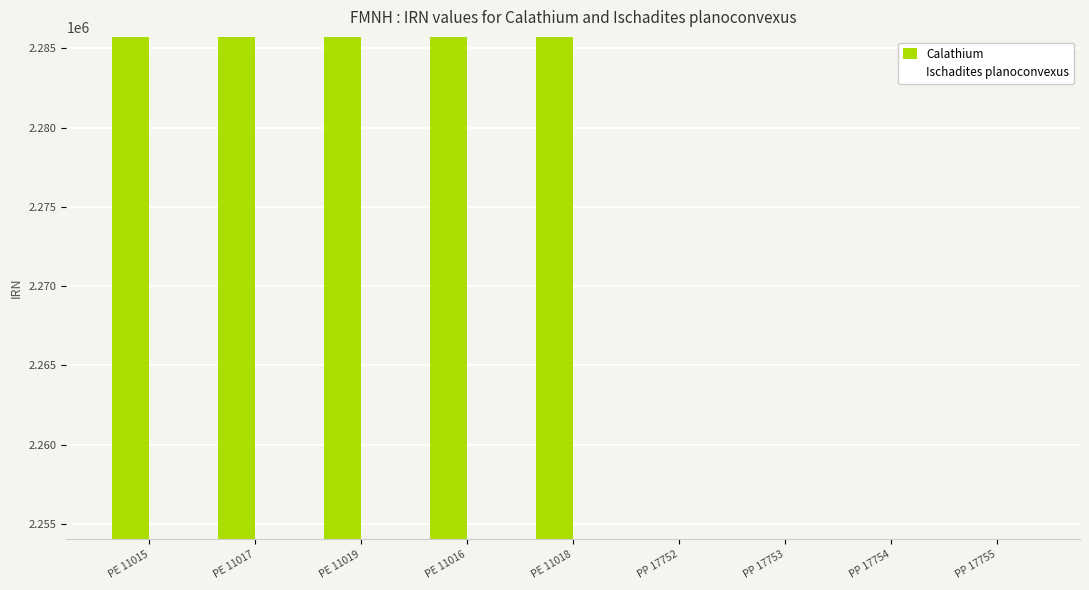

Reading left to right, list all the values displayed in this chart.

Calathium: 2285713	2285717	2285721	2285715	2285719	0	0	0	0
Ischadites planoconvexus: 0	0	0	0	0	2254030	2254032	2254034	2254036